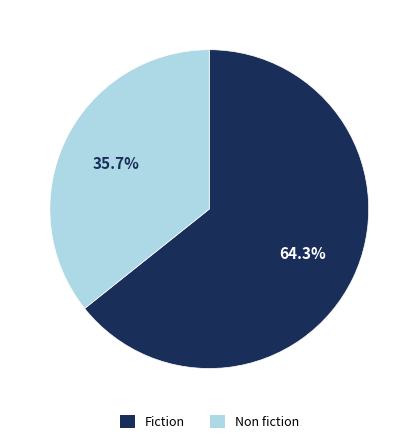

Which has a higher value, Fiction or Non fiction?

Fiction